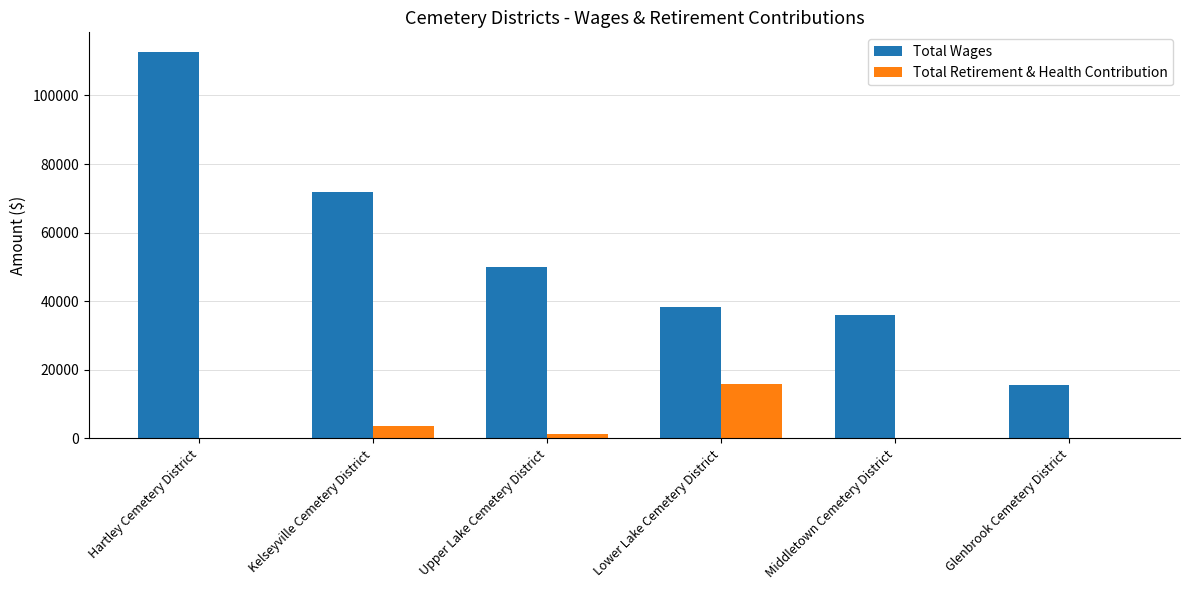

Which series changed the most between Kelseyville Cemetery District and Glenbrook Cemetery District?

Total Wages